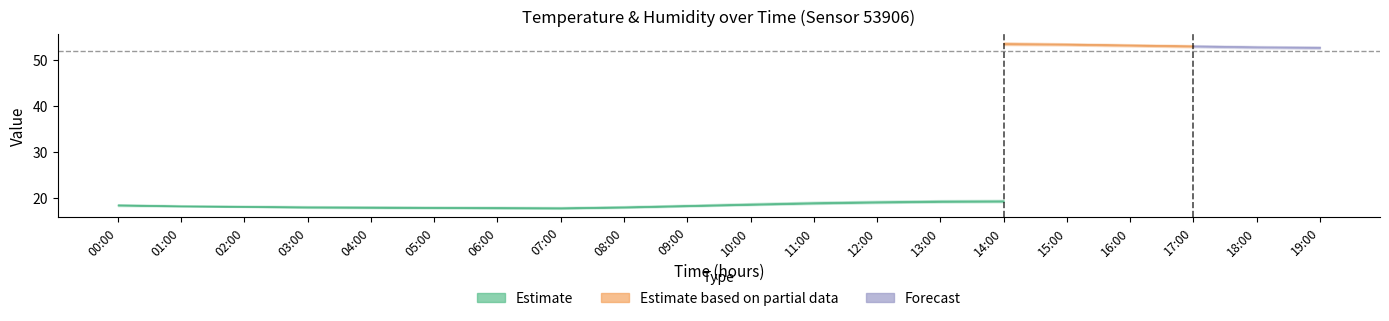

What is the label of the 18th point from the left?

17:00